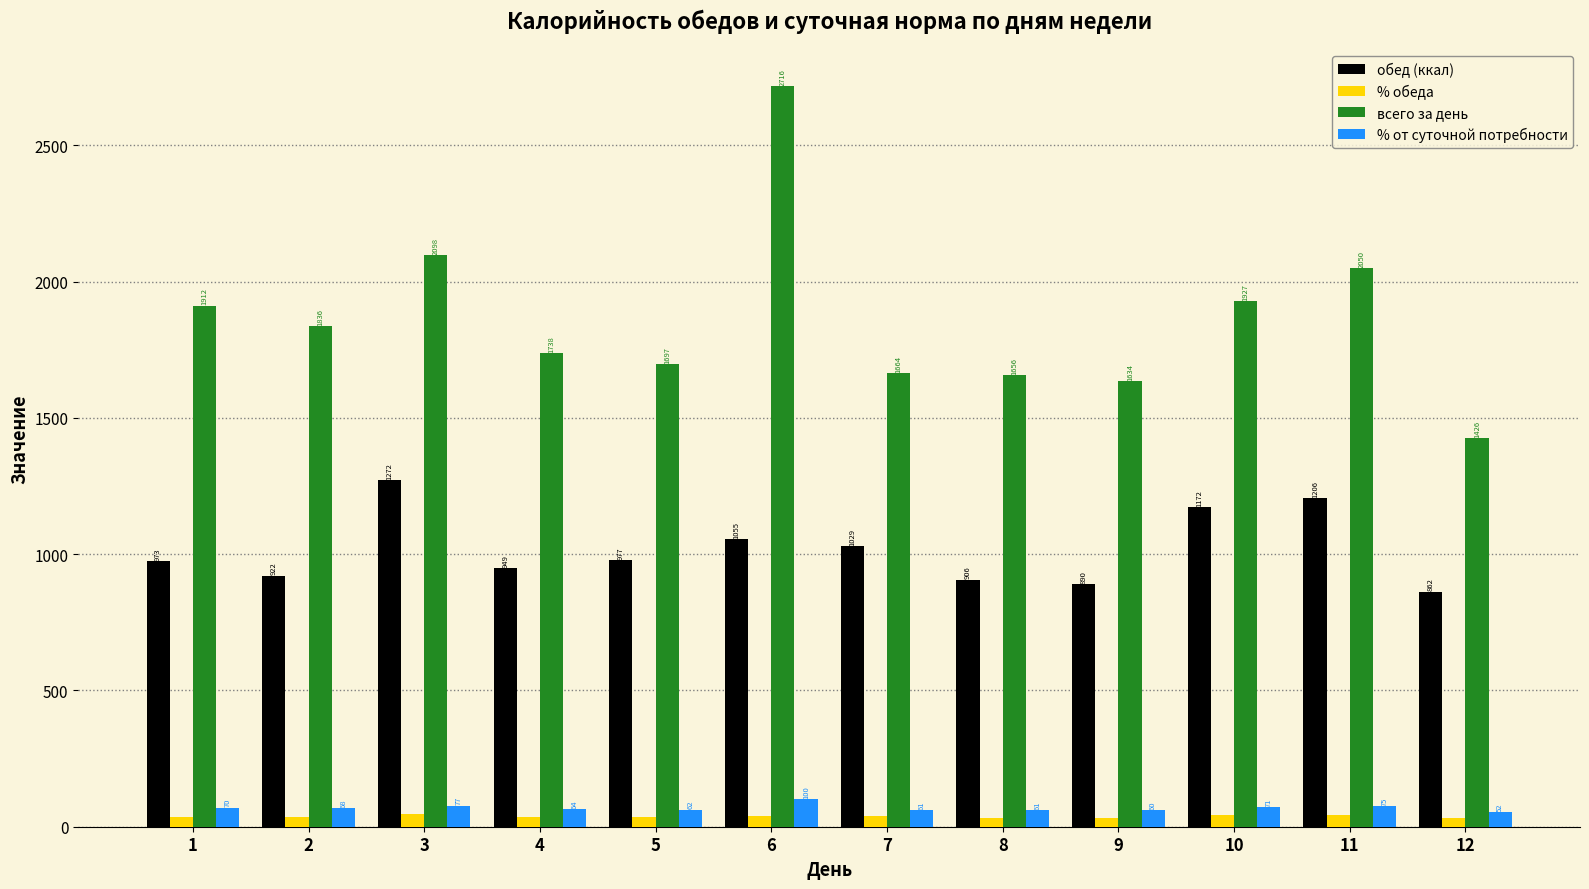

Where is обед (ккал) nearest to the value 1066?

6